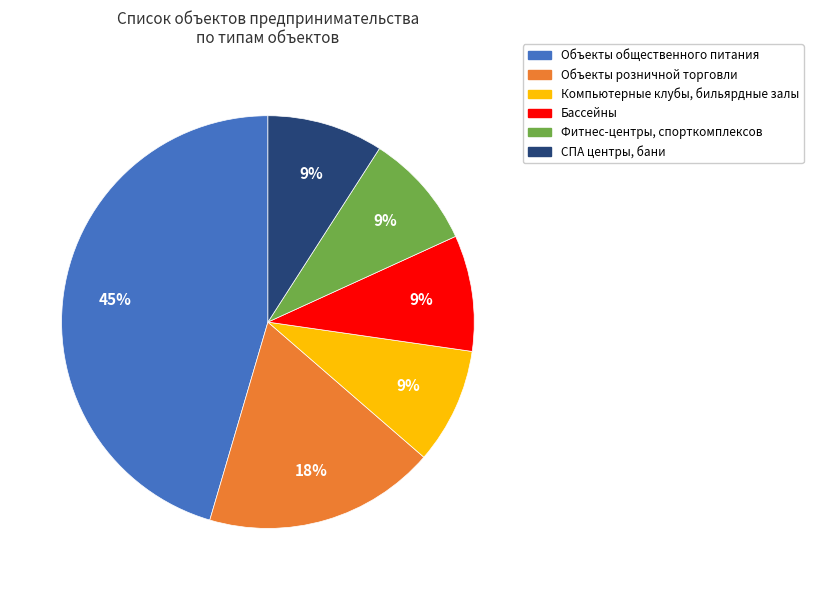

To the nearest percent, what is the difference between the Объекты розничной торговли and Объекты общественного питания slice percentages?

27%